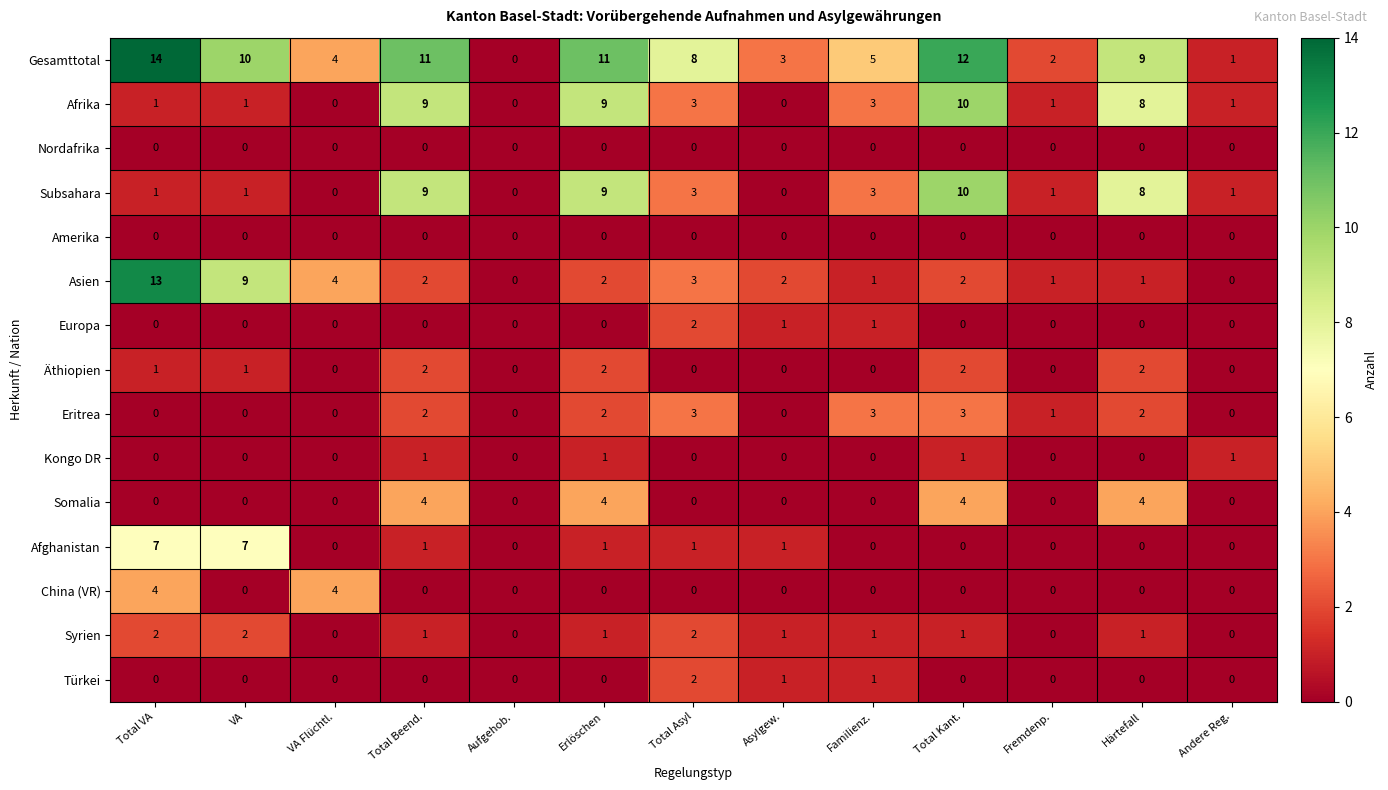

Which label corresponds to the largest value in the chart?

Total VA